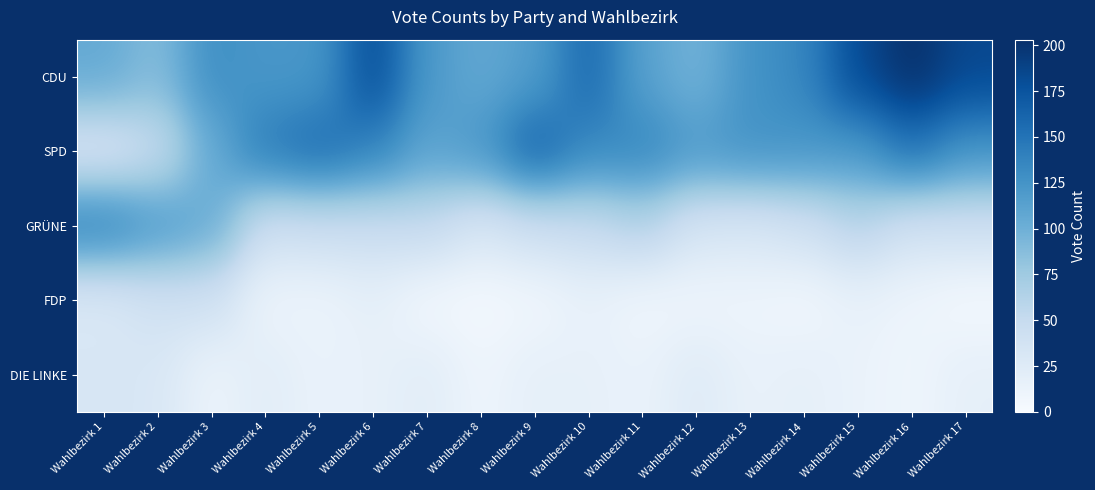

At which category is the sum across all series the highest?

Wahlbezirk 16